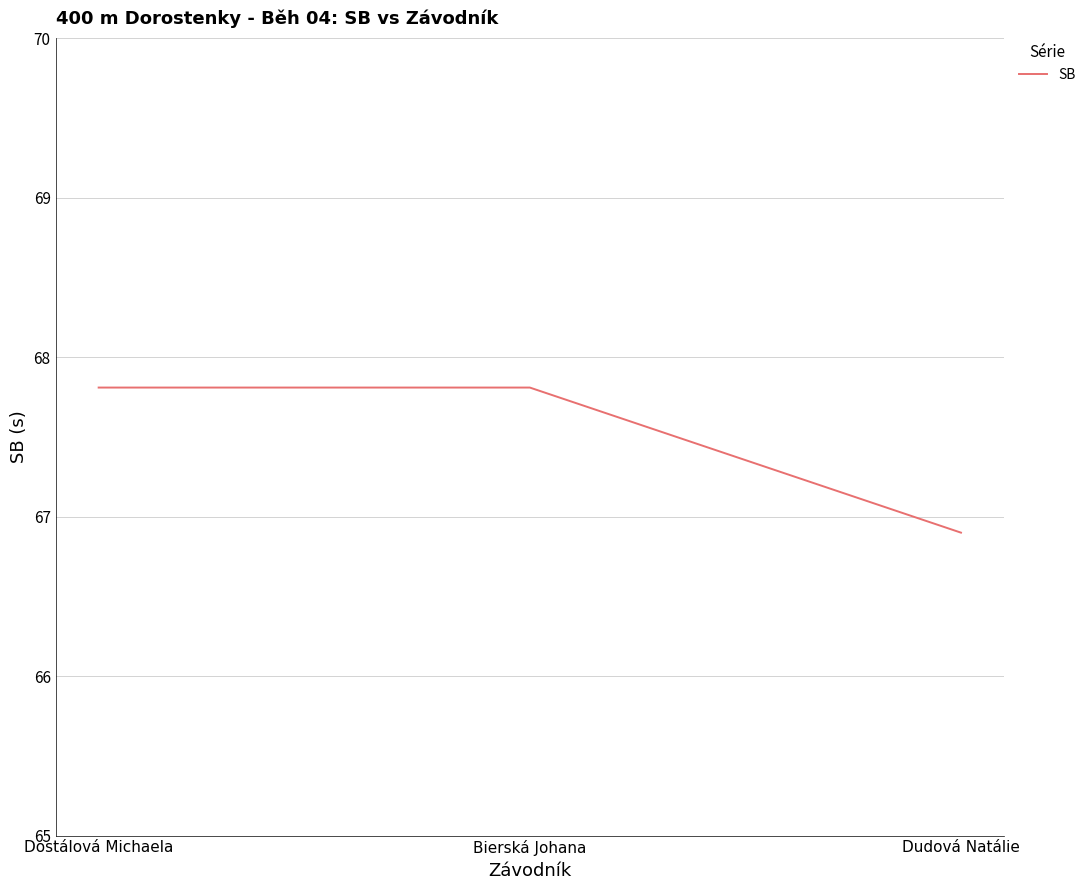

How many values are between 66 and 67?

1